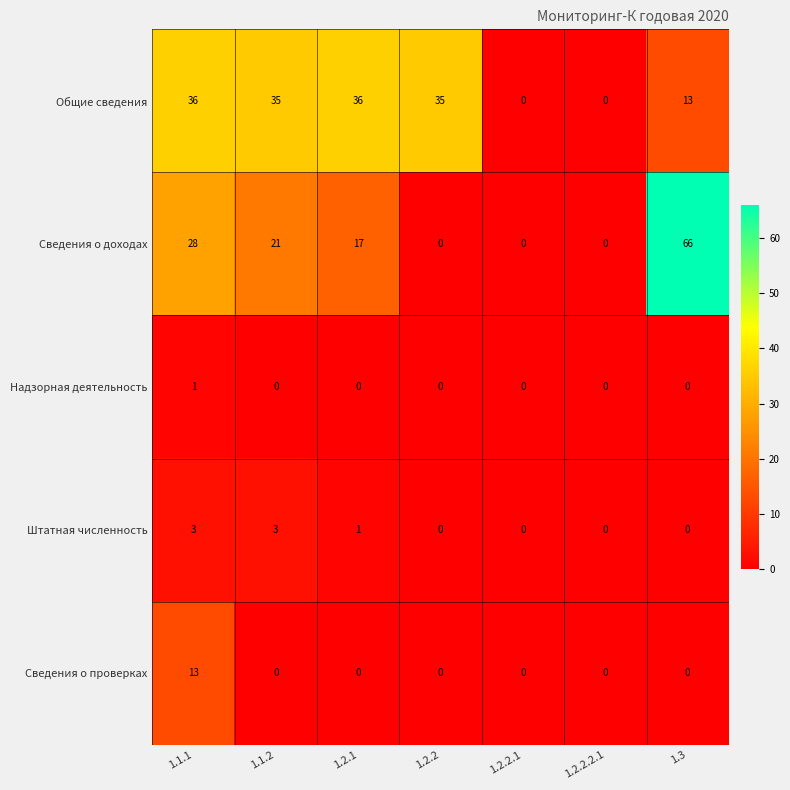

Count the number of data series in this chart.

5